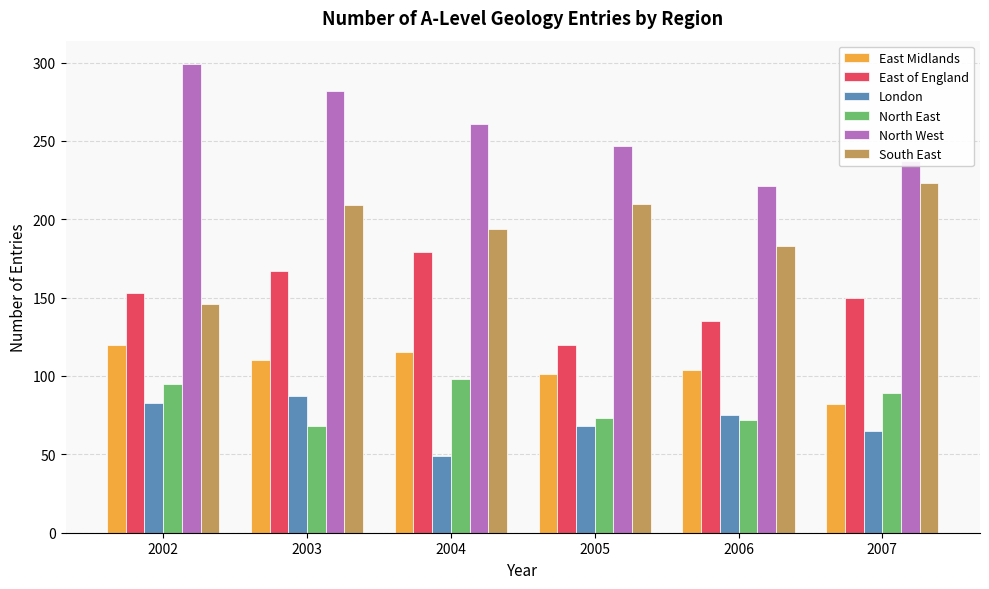

What is the difference between the maximum and minimum values in the East Midlands series?

38